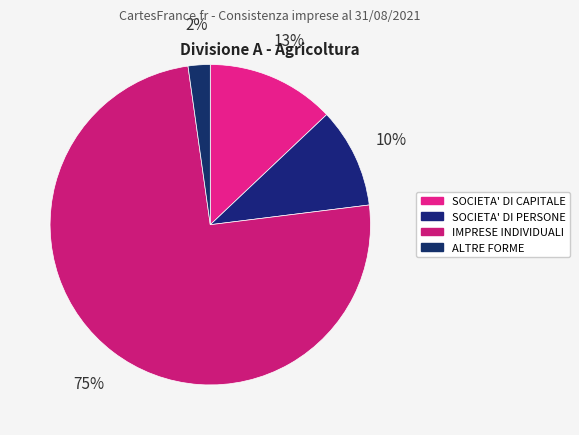

Count the number of slices in the pie.

4